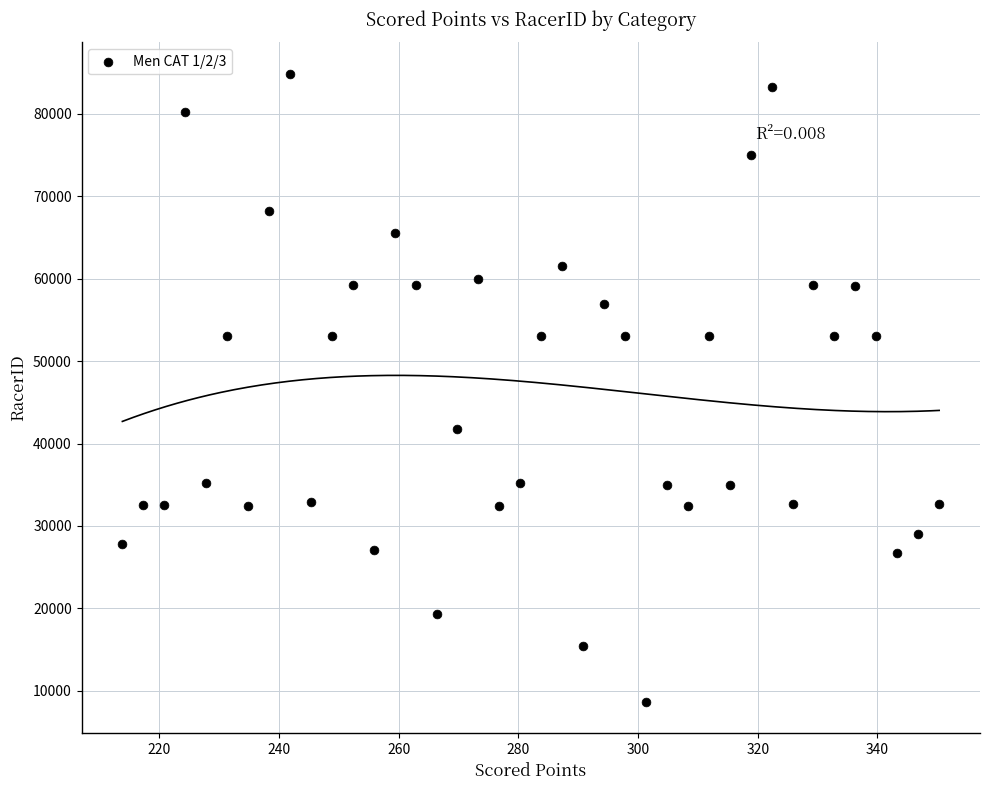

What is the range of Y values (max minus min)?

76221